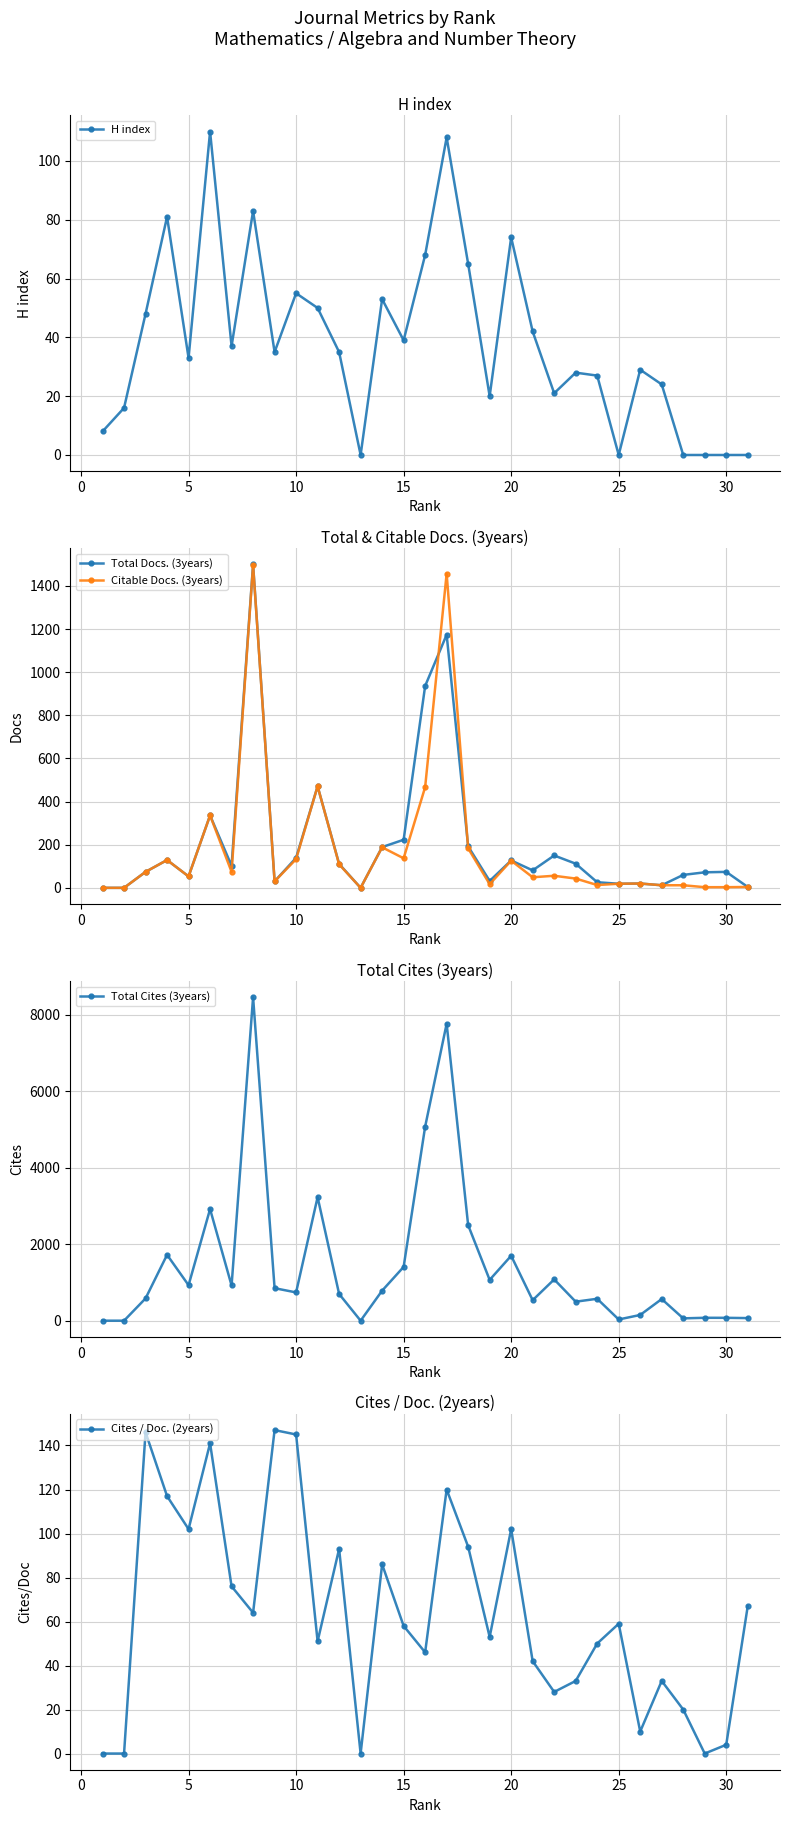

True or false: Citable Docs. (3years) has more than 0 interior local peaks.

True